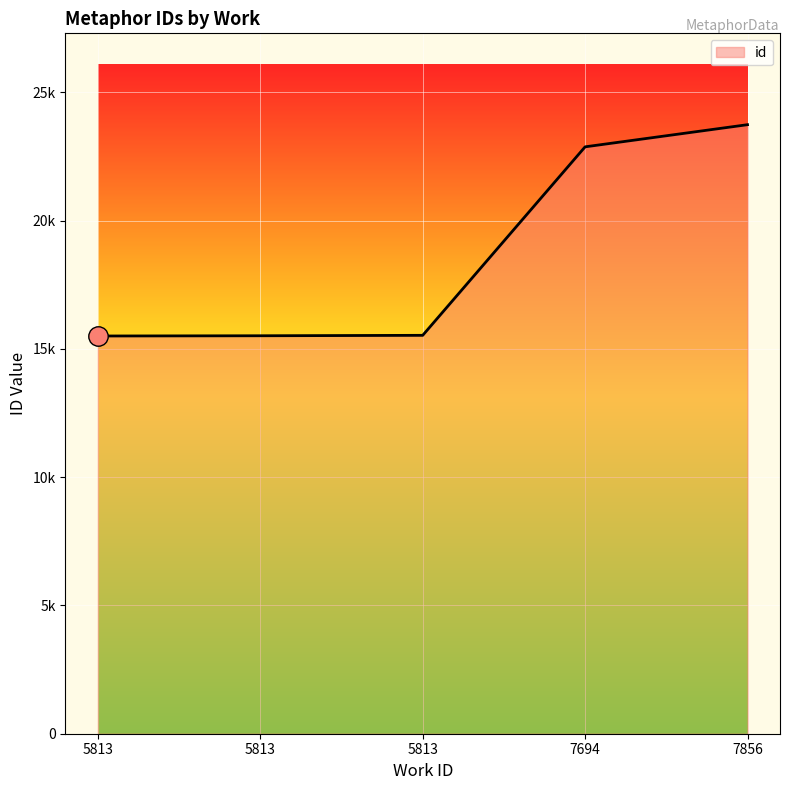

Does the chart display data point markers on the line(s)?

No